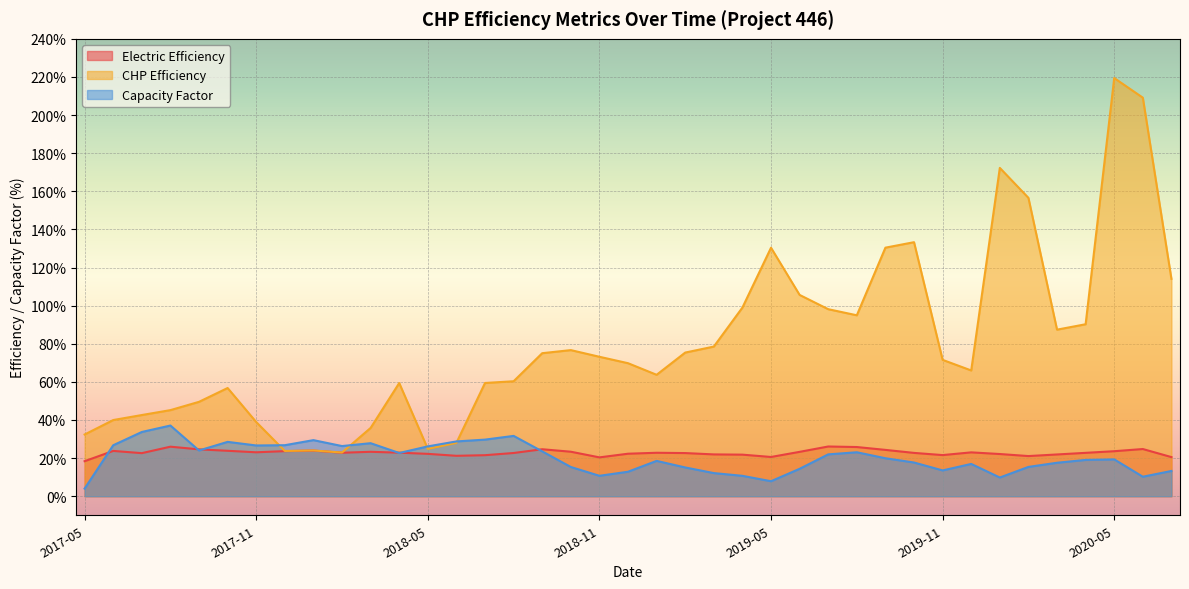

At which category does Electric Efficiency reach its first local valley?

2017-07